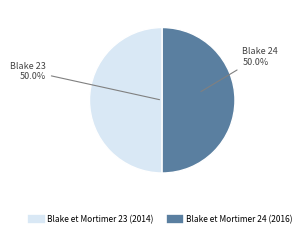

True or false: Blake et Mortimer 24 (2016) accounts for 50% of the total.

True